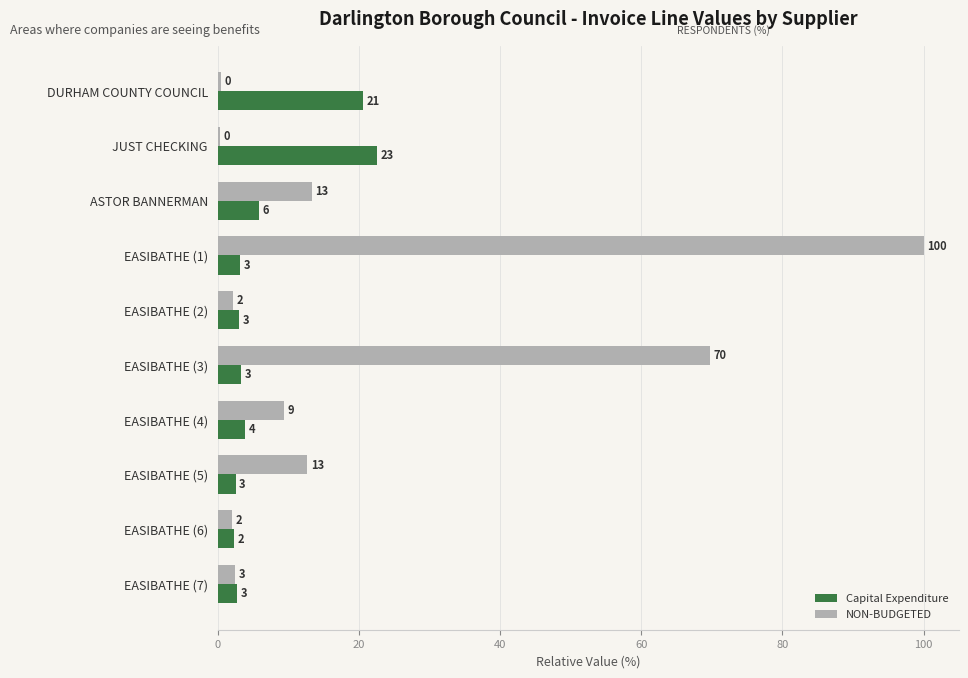

Is it true that NON-BUDGETED equals 22.6 at EASIBATHE (5)?

False